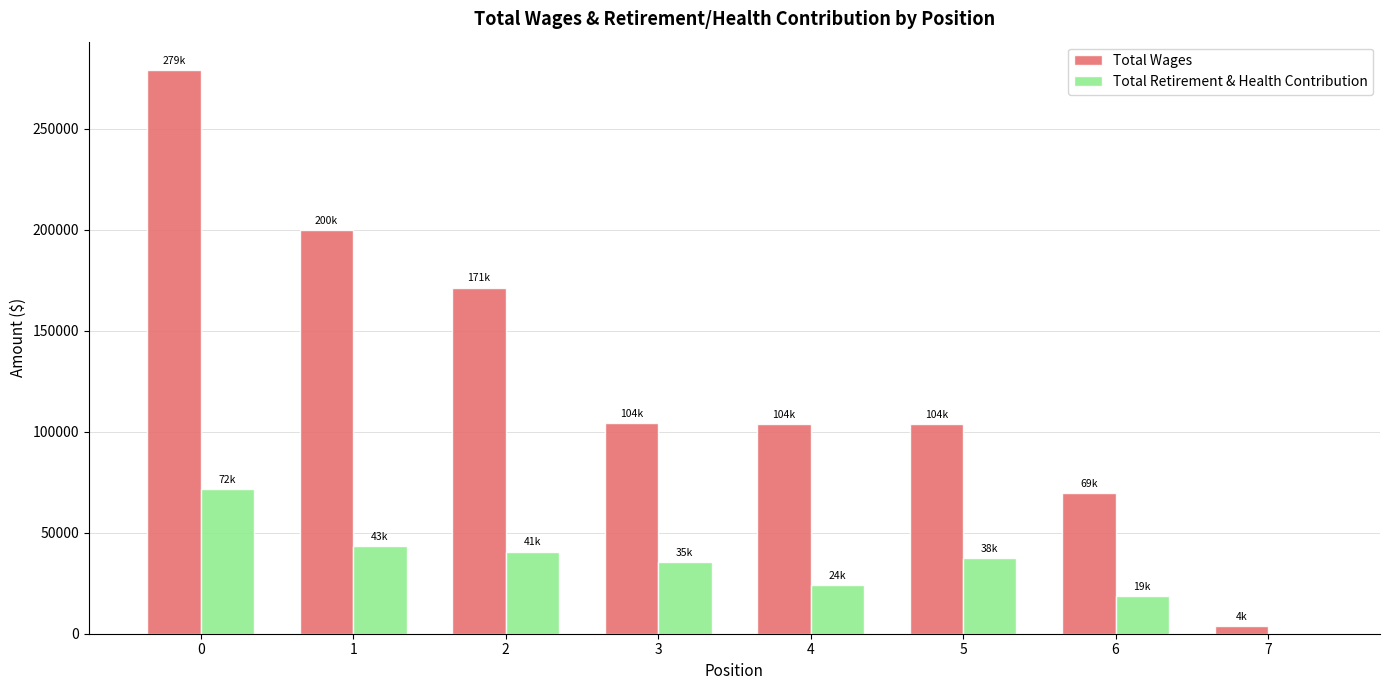

What is the sum of all Total Wages values?

1035768